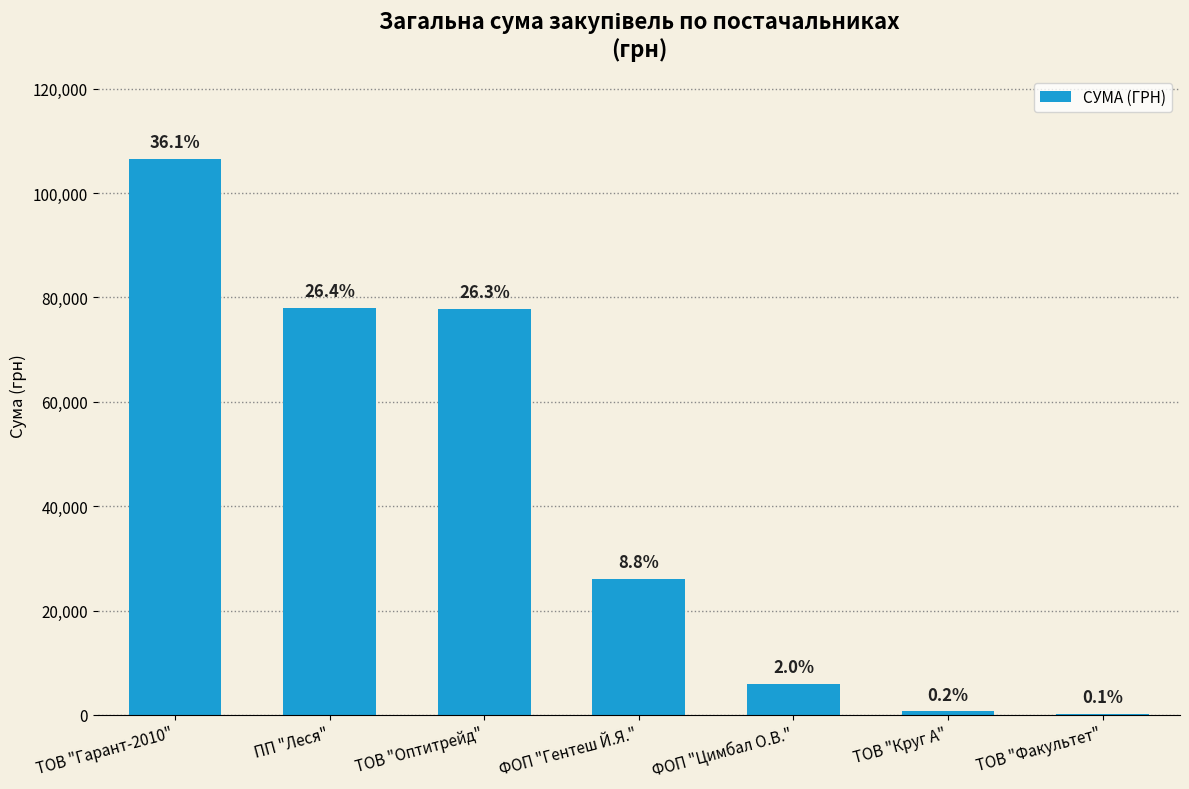

Reading right to left, transcribe all the data shown in this chart.

215.0	668.1	5985.0	26137.8	77813.3	77966.5	106586.3